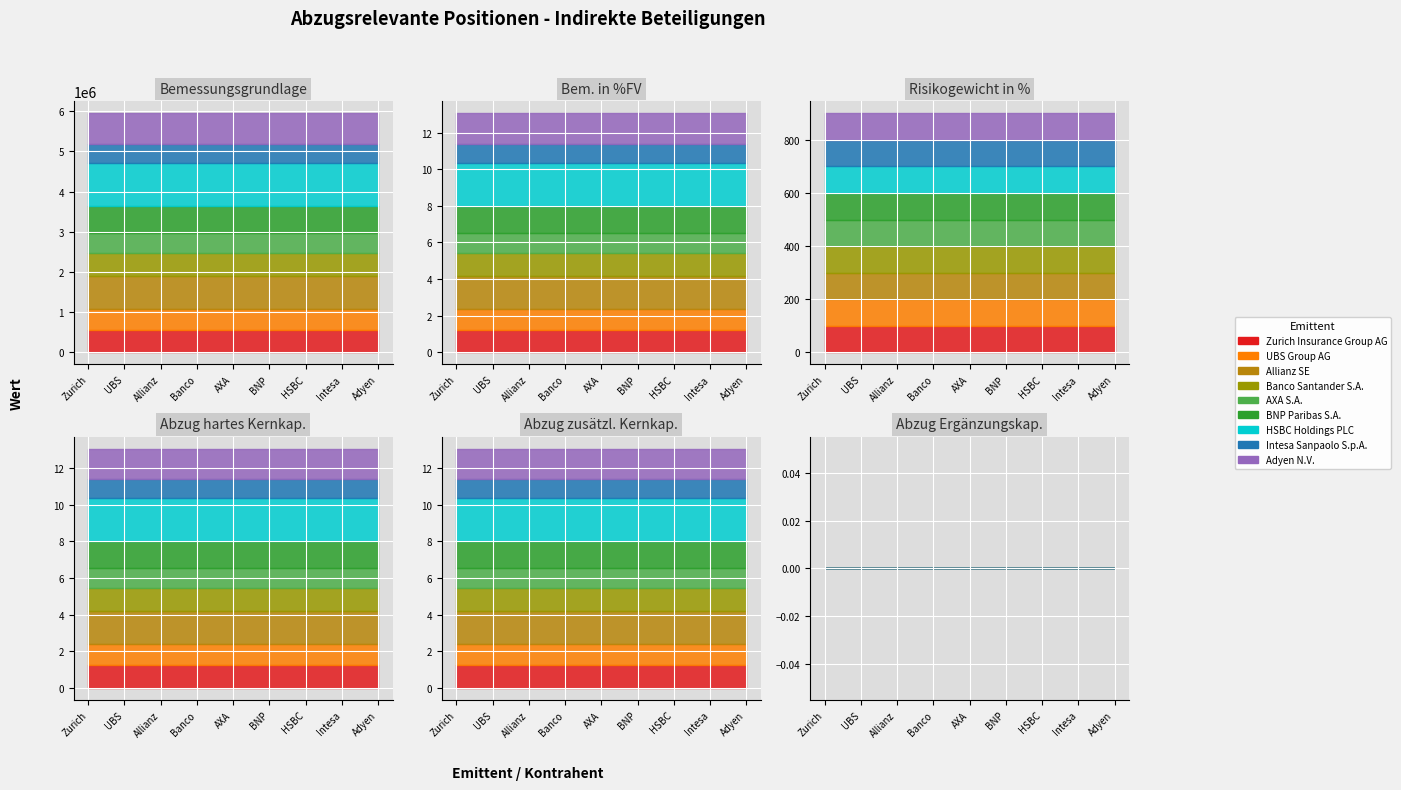

What is the difference between the highest and lowest values at Intesa Sanpaolo S.p.A.?

467048.6